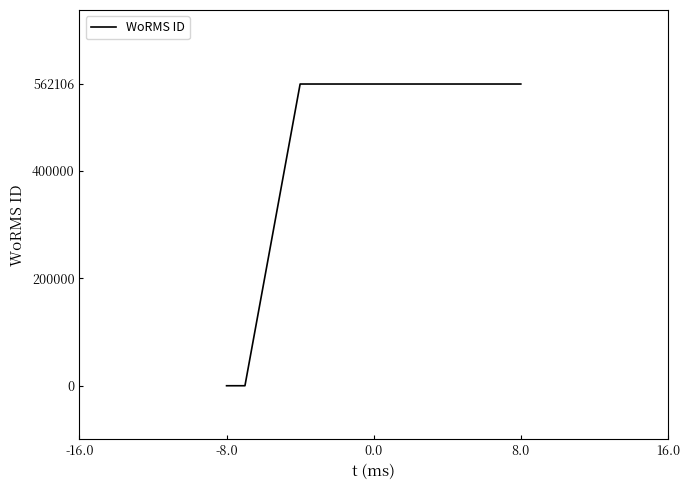

What is the average value?

374737